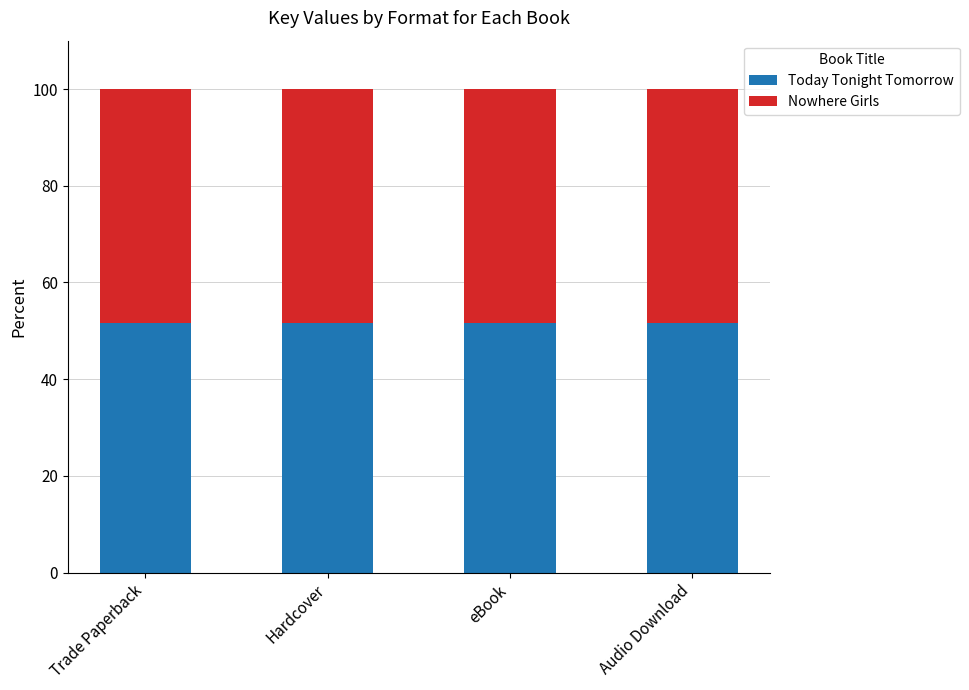

What is the total value across all series at Trade Paperback?

100.0